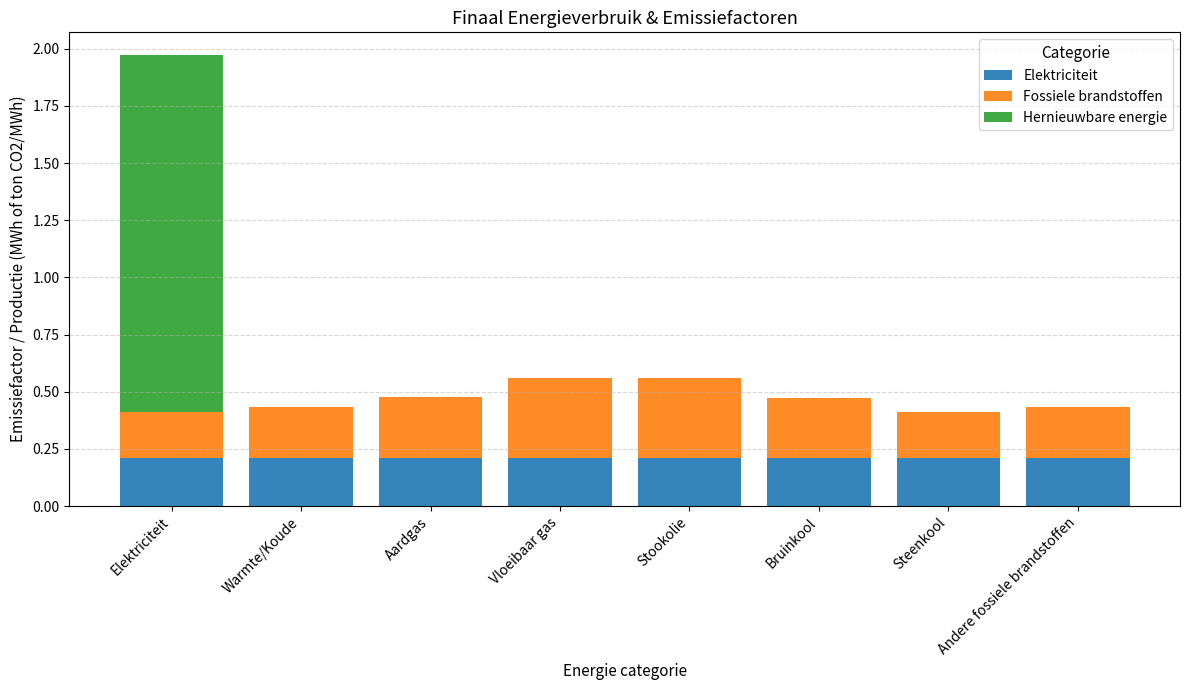

Is it true that Elektriciteit equals 0.1 at Stookolie?

False